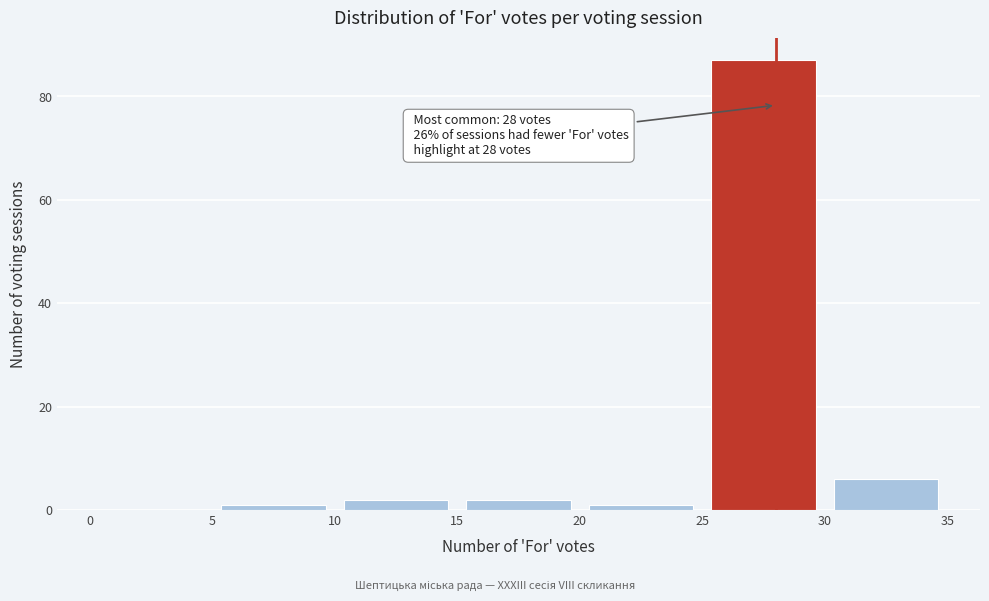

Over which range of the x-axis is the bar tallest?

25 to 30